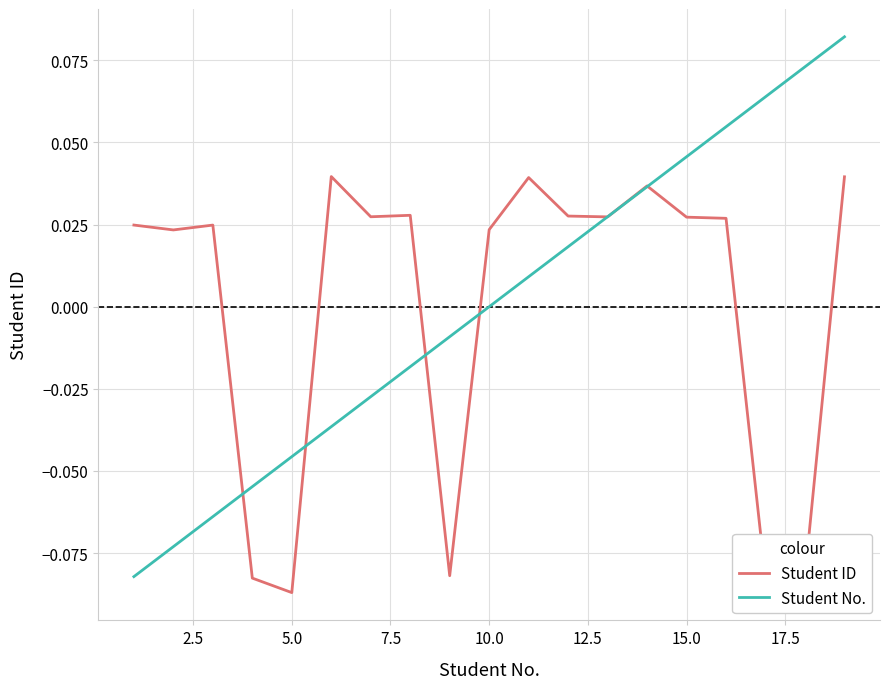

How many series are shown in this chart?

2